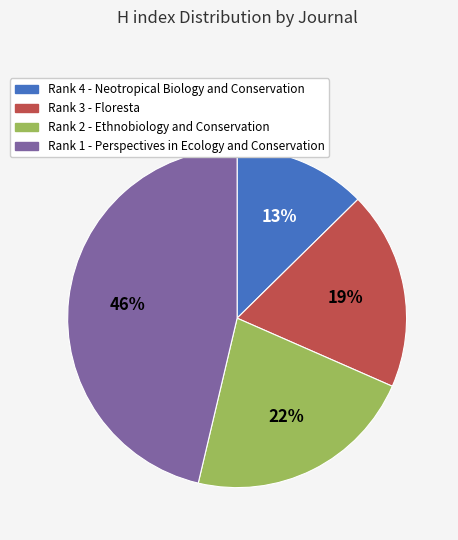

Is there a majority slice in this chart?

No